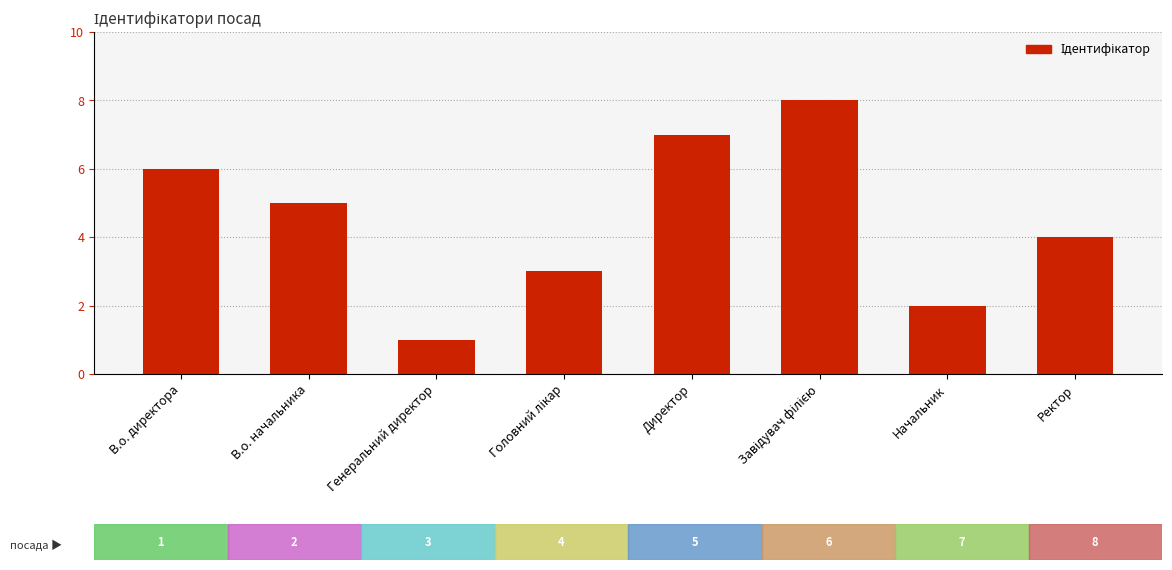

At which category does the chart reach its minimum across all series?

Генеральний директор